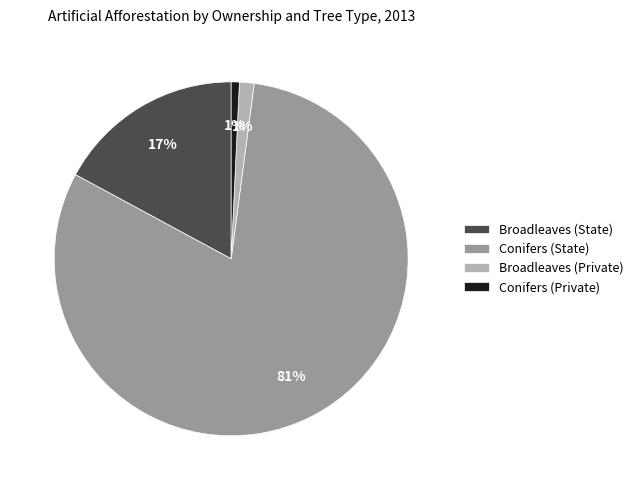

Do Conifers (Private) and Conifers (State) together represent more than half of the pie?

Yes